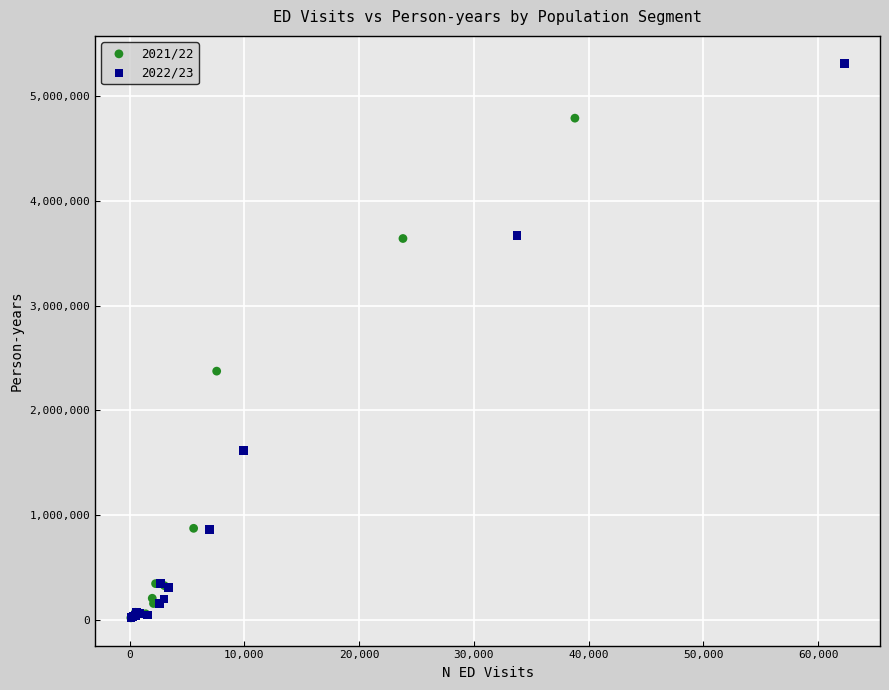

Which series reaches the maximum Y coordinate?

2022/23